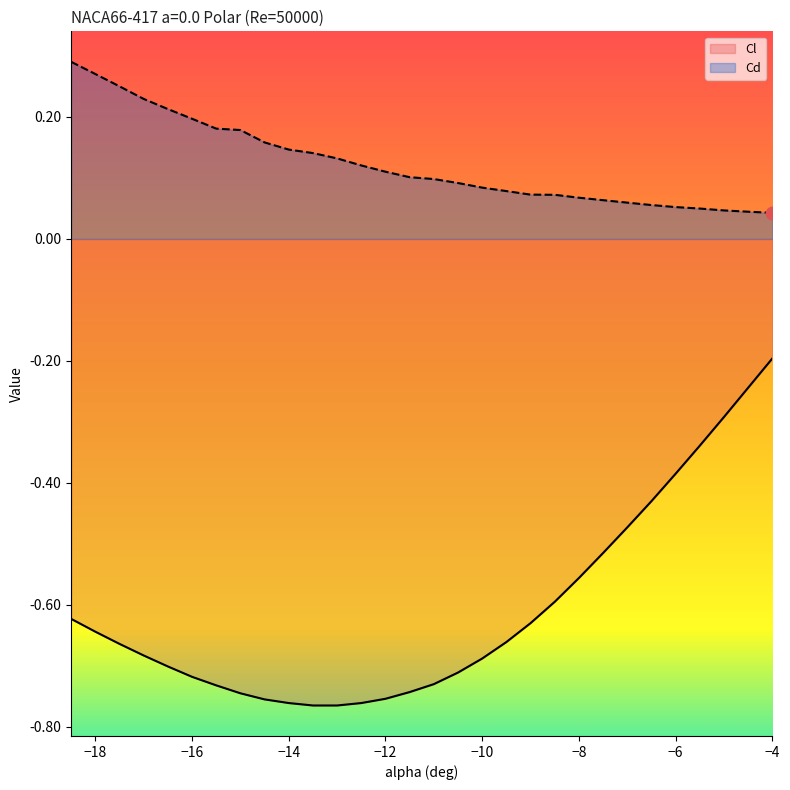

Which series has the largest total across all categories?

Cd